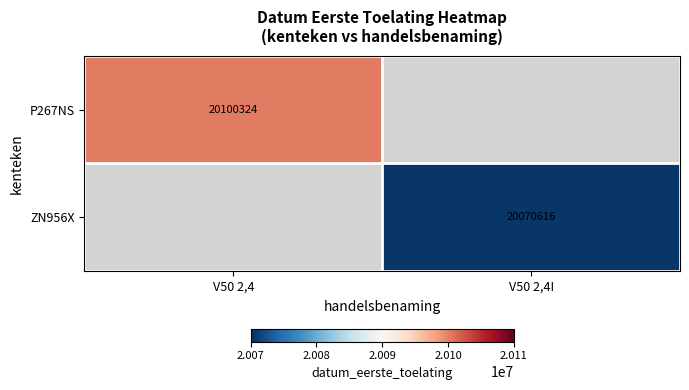

Is the value of ZN956X at V50 2,4I greater than the value of P267NS at V50 2,4?

No